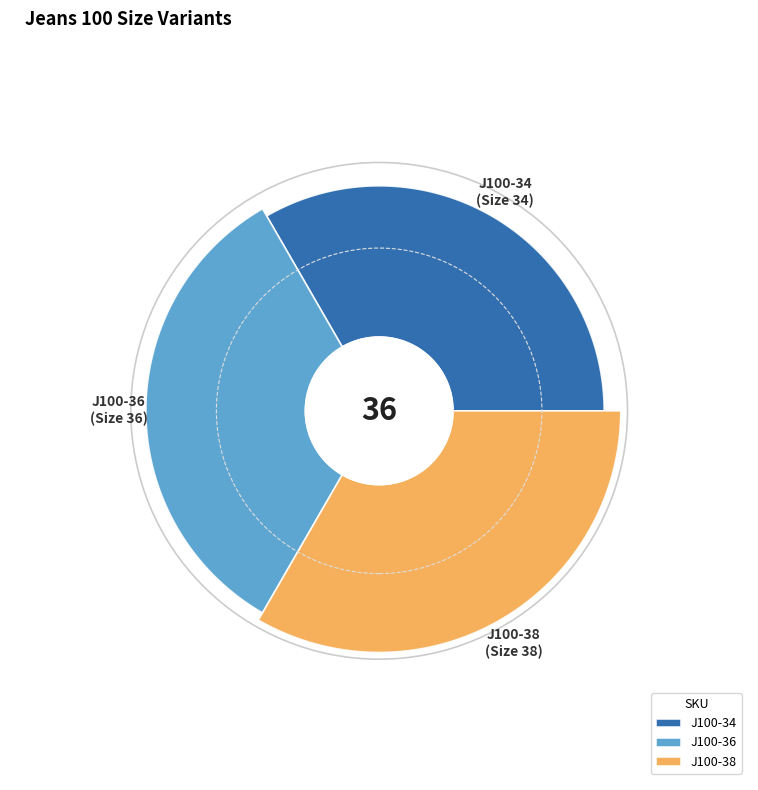

What is the change in value from J100-36 to J100-38?

+2